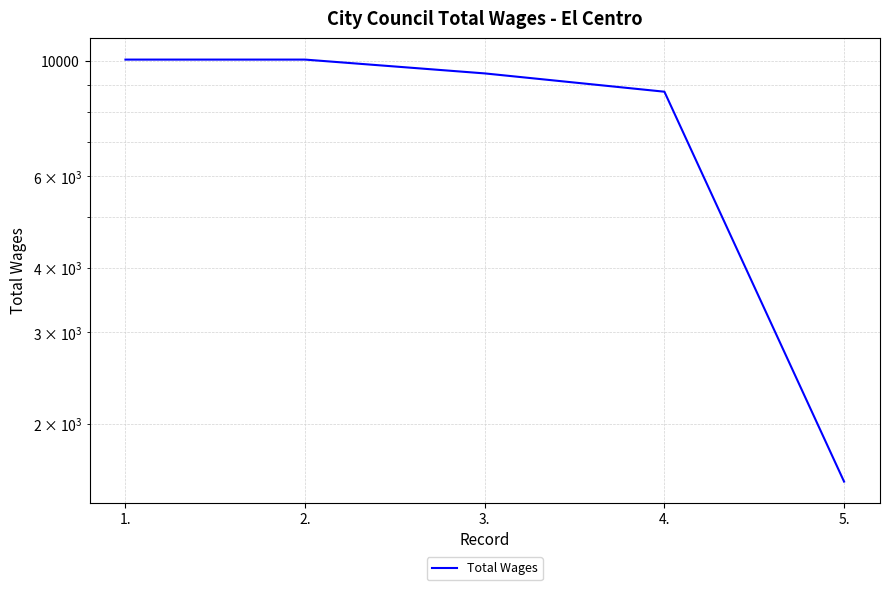

True or false: the data shows 12570 at 4..

False